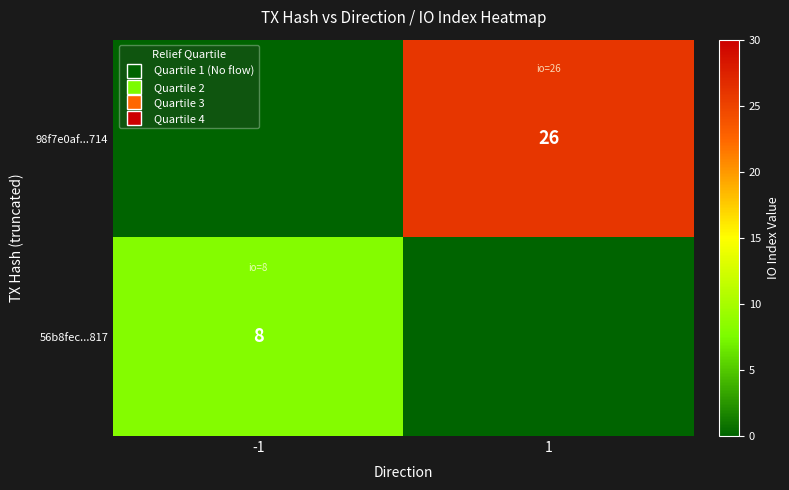

At how many categories does at least one series exceed 14?

1